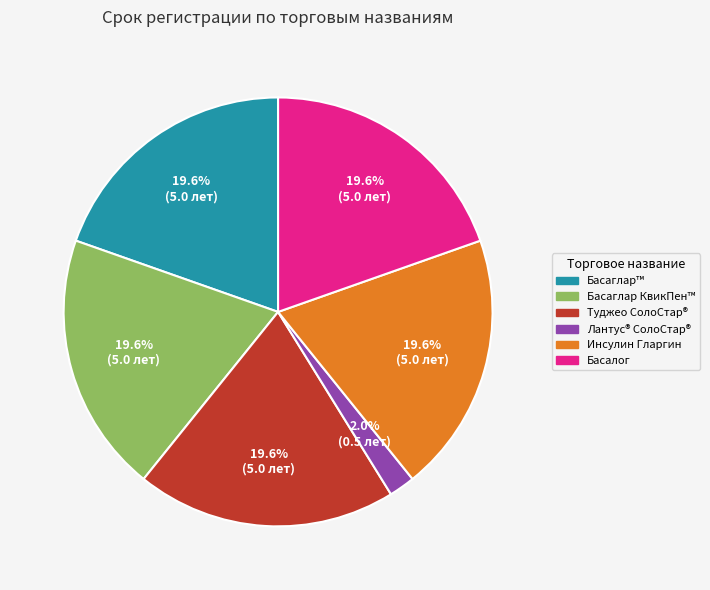

Which slice is the smallest?

Лантус® СолоСтар®